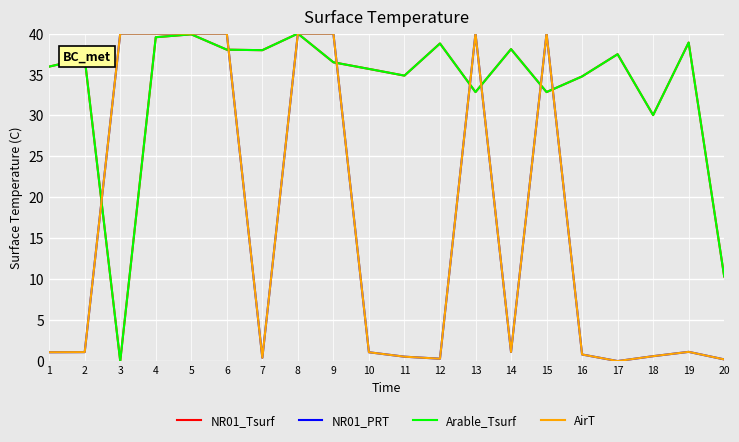

Does the chart display data point markers on the line(s)?

No